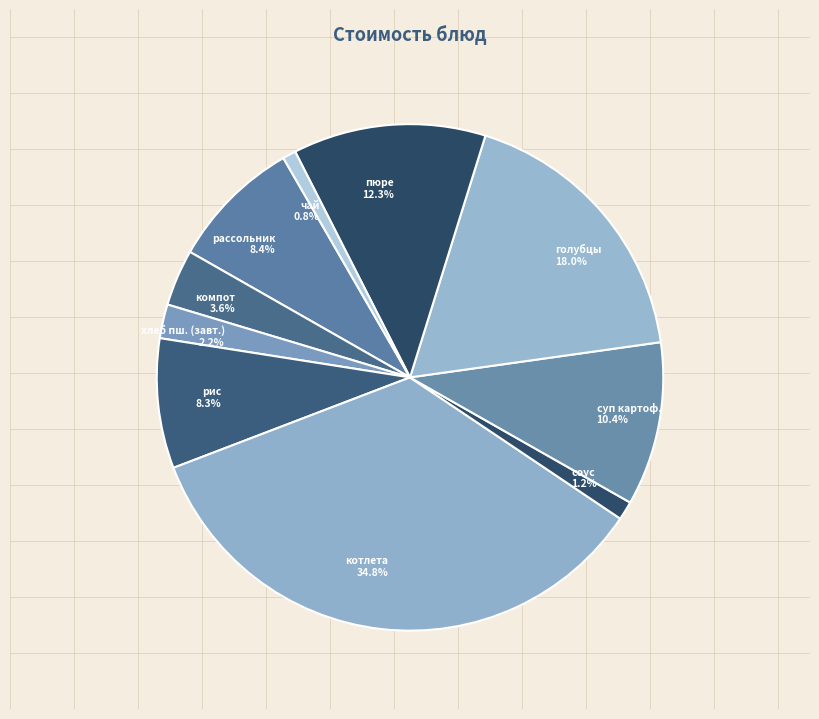

Between рассольник and пюре, which is larger?

пюре